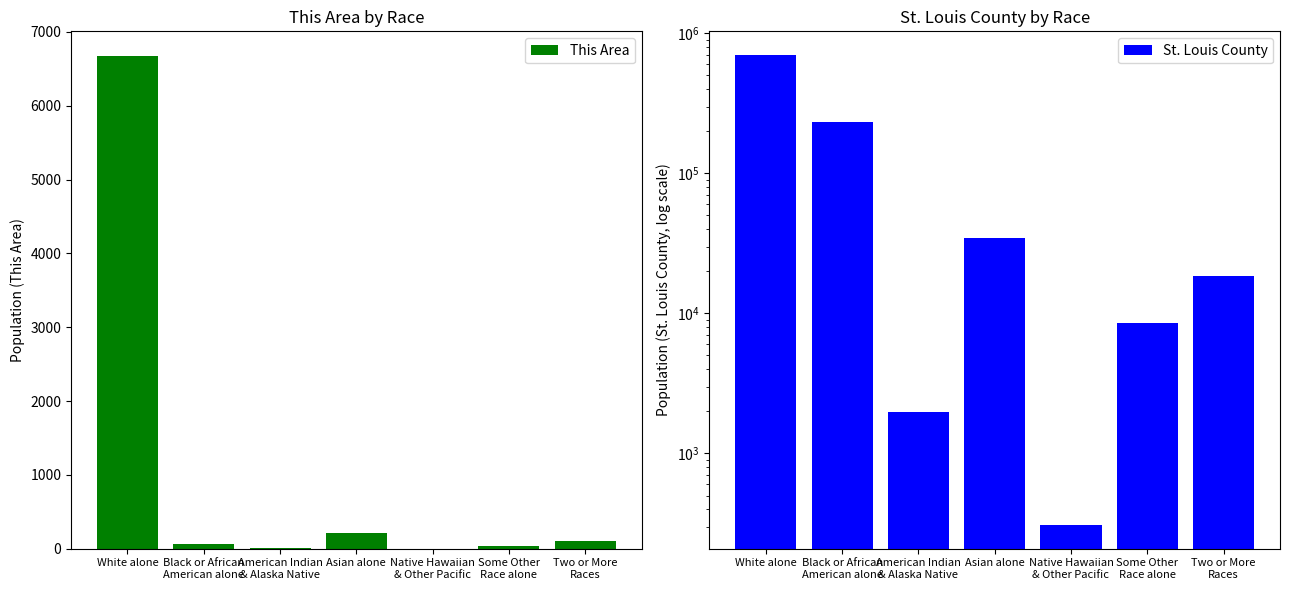

Reading left to right, transcribe all the data shown in this chart.

This Area: White alone=6675	Black or African
American alone=69	American Indian
& Alaska Native=12	Asian alone=211	Native Hawaiian
& Other Pacific=0	Some Other
Race alone=38	Two or More
Races=110
St. Louis County: White alone=701948	Black or African
American alone=233029	American Indian
& Alaska Native=1962	Asian alone=34597	Native Hawaiian
& Other Pacific=307	Some Other
Race alone=8515	Two or More
Races=18596